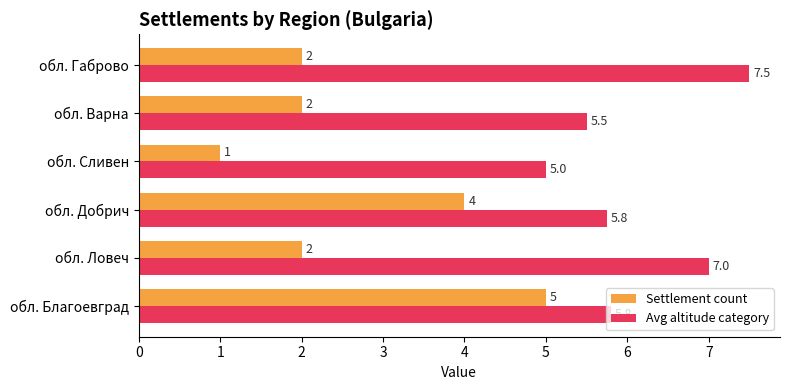

Rank the series by their maximum value, from highest to lowest.

Avg altitude category, Settlement count